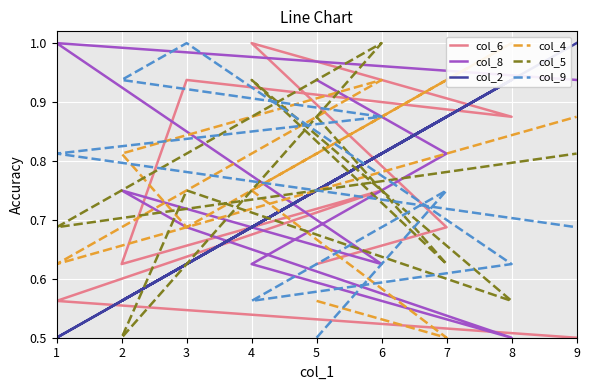

True or false: col_9 and col_4 intersect in this chart.

True